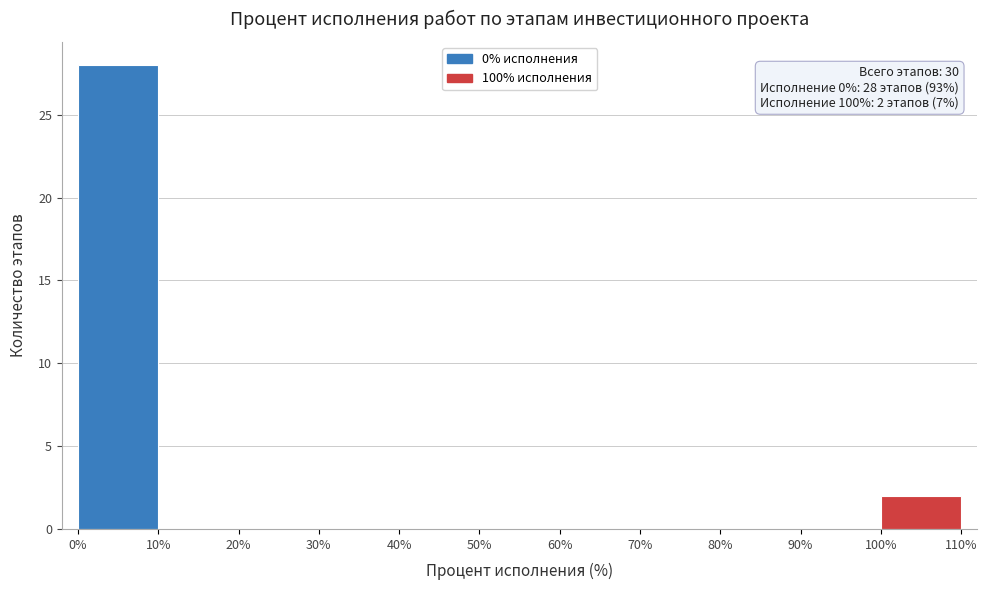

Over which range of the x-axis is the bar tallest?

0% to 10%